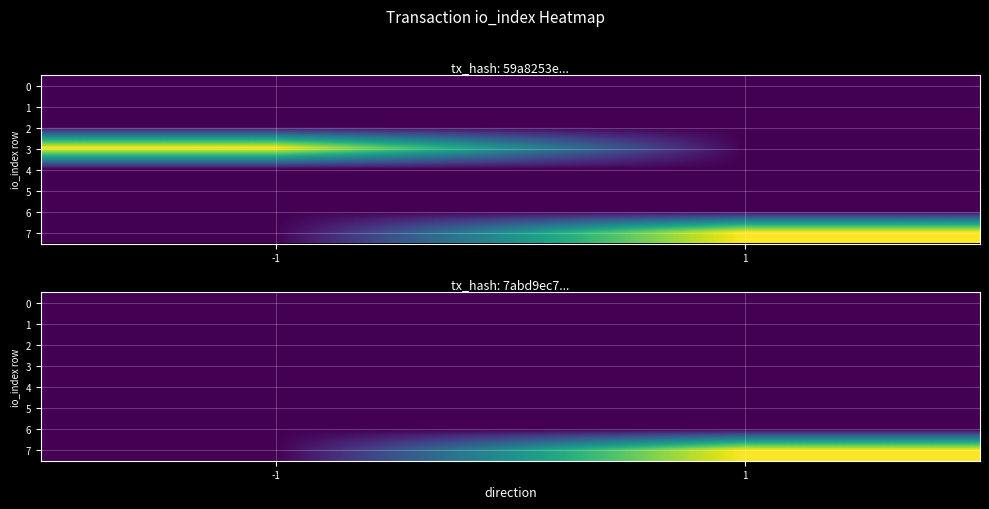

Rank the series at -1 from lowest to highest value.

0, 1, 2, 3, 4, 5, 6, 7